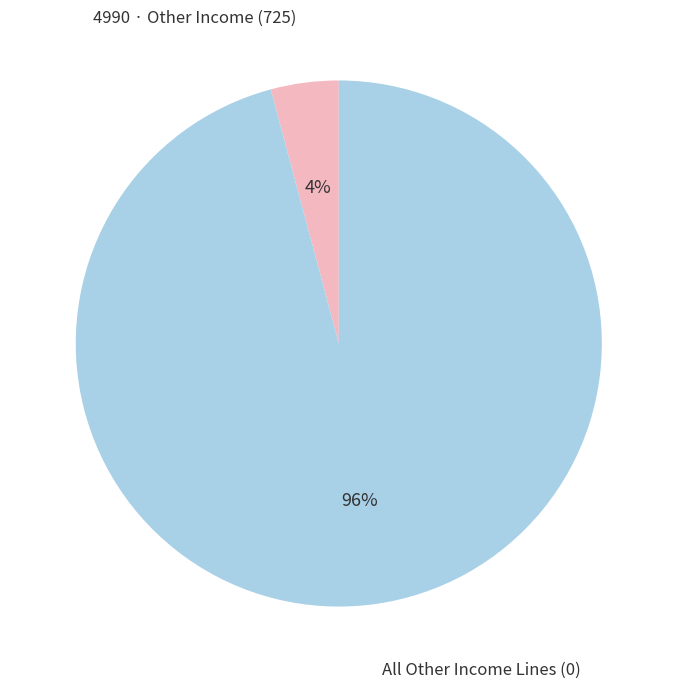

Is there any slice that represents more than half of the pie?

Yes